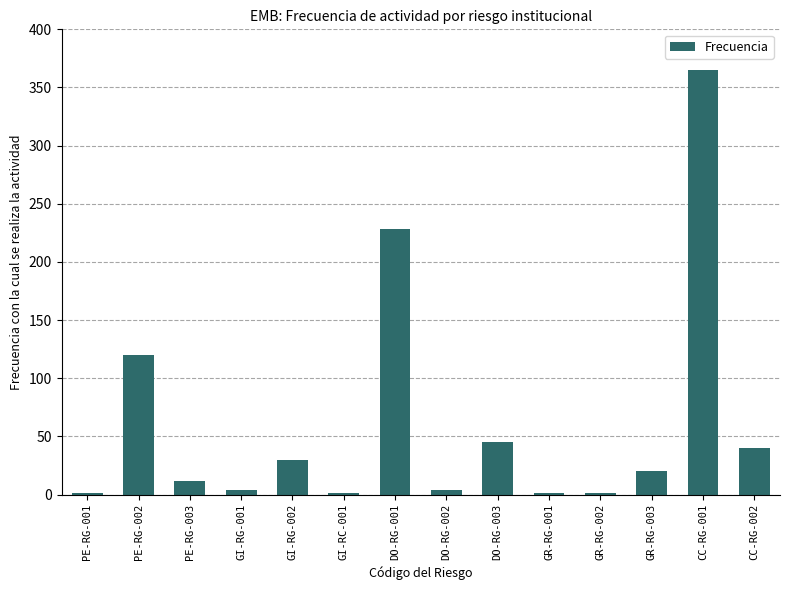

Which label corresponds to the largest value in the chart?

CC-RG-001